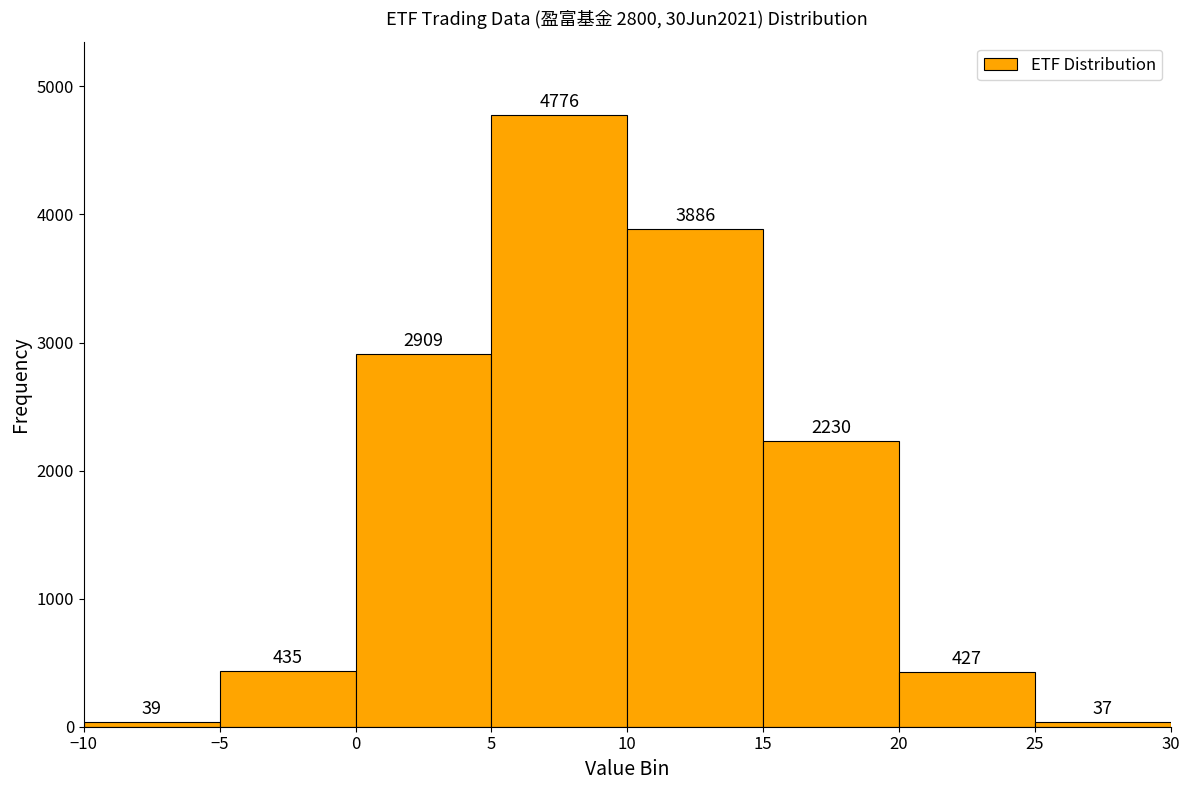

Reading left to right, transcribe this chart: for each bar, give the range it covers on the x-axis and its height.

-10 to -5: 39
-5 to 0: 435
0 to 5: 2909
5 to 10: 4776
10 to 15: 3886
15 to 20: 2230
20 to 25: 427
25 to 30: 37